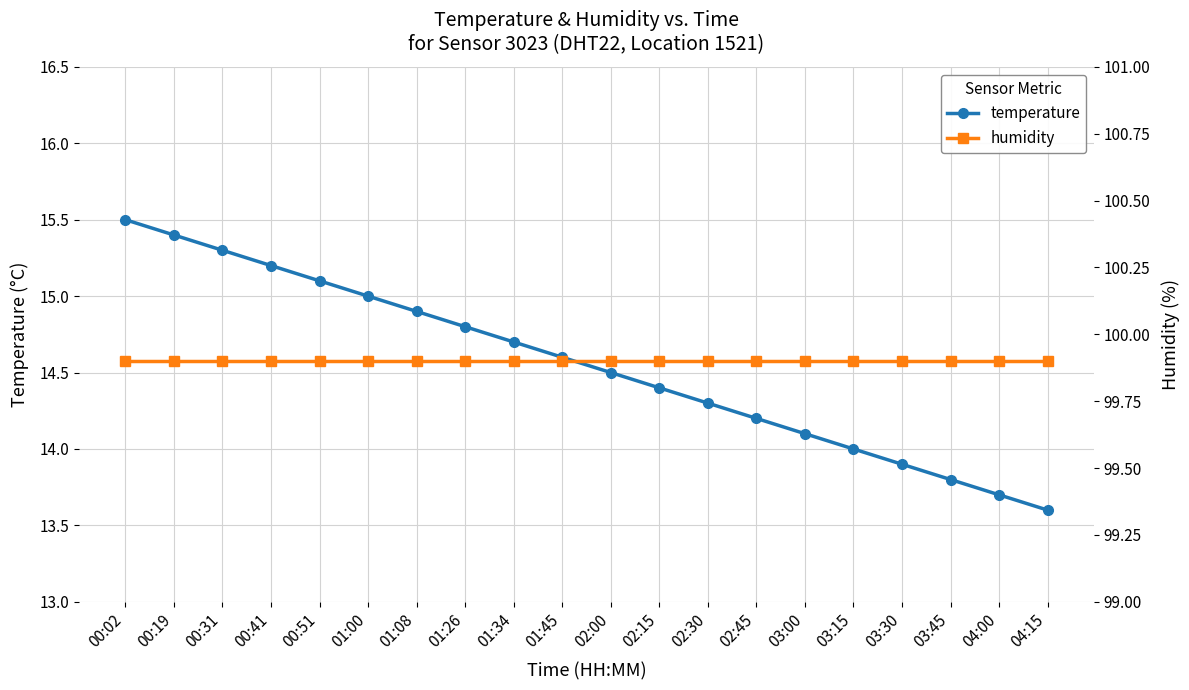

True or false: temperature and humidity intersect in this chart.

False